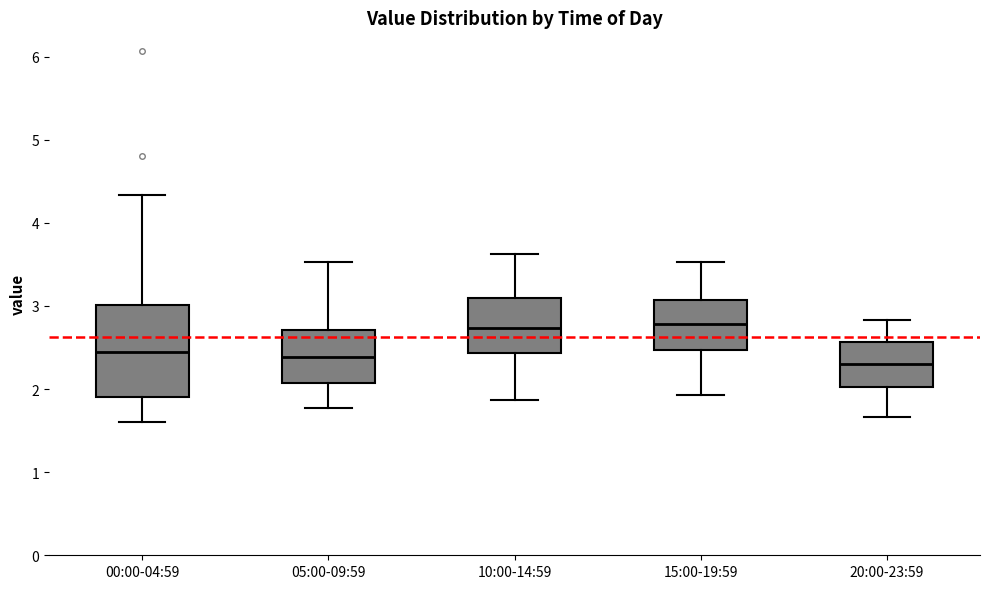

Comparing the boxes themselves (not the whiskers), which one is the tallest?

00:00-04:59